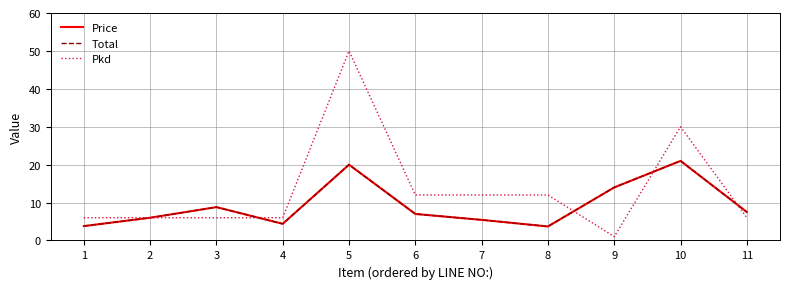

Is this an area chart (filled region under the line)?

No